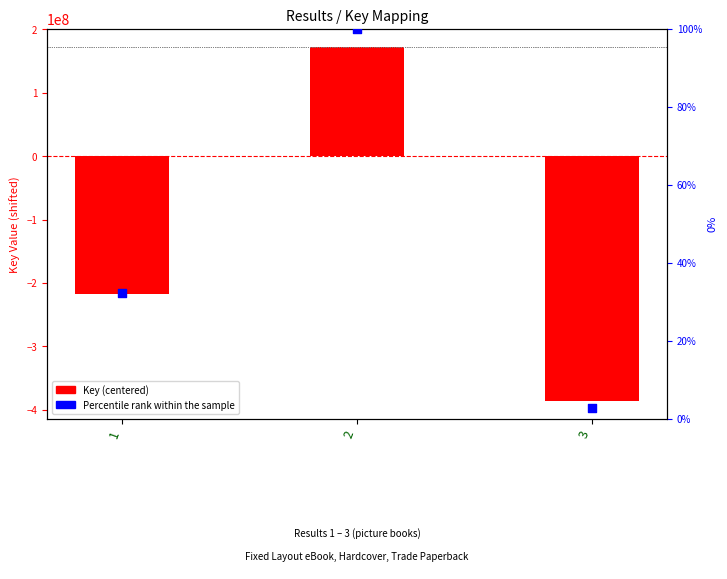

What is the total value across all series at 2?

172825119.1